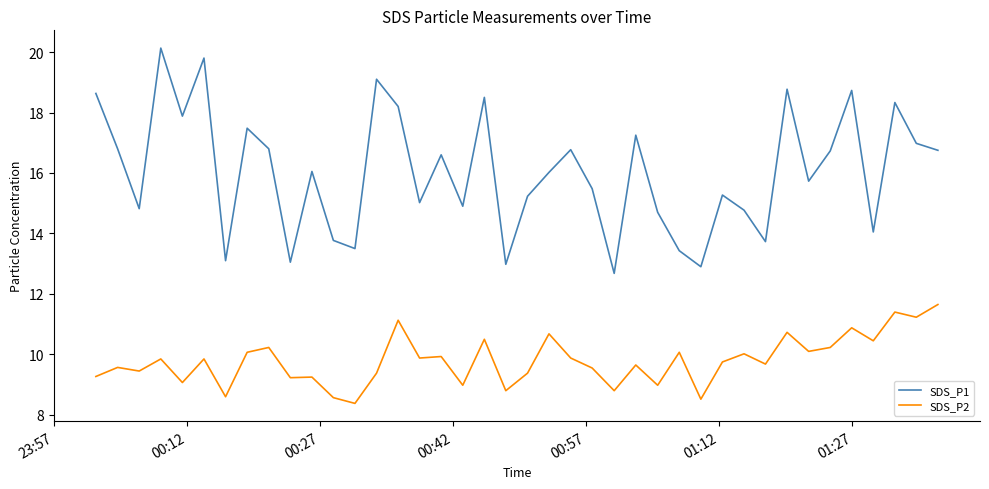

What is the lowest value of the SDS_P2 series?

8.4